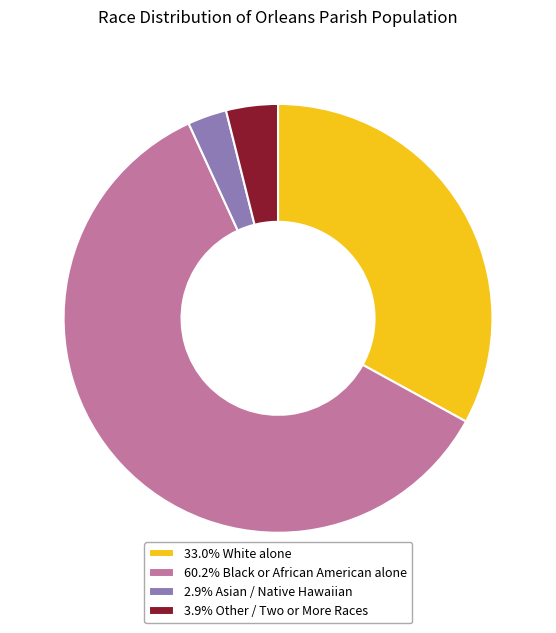

Is the sum of 33.0% White alone and 60.2% Black or African American alone greater than half?

Yes